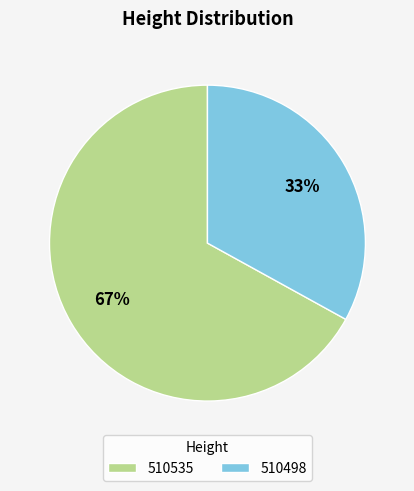

To the nearest percent, what percentage of the pie is 510535?

67%